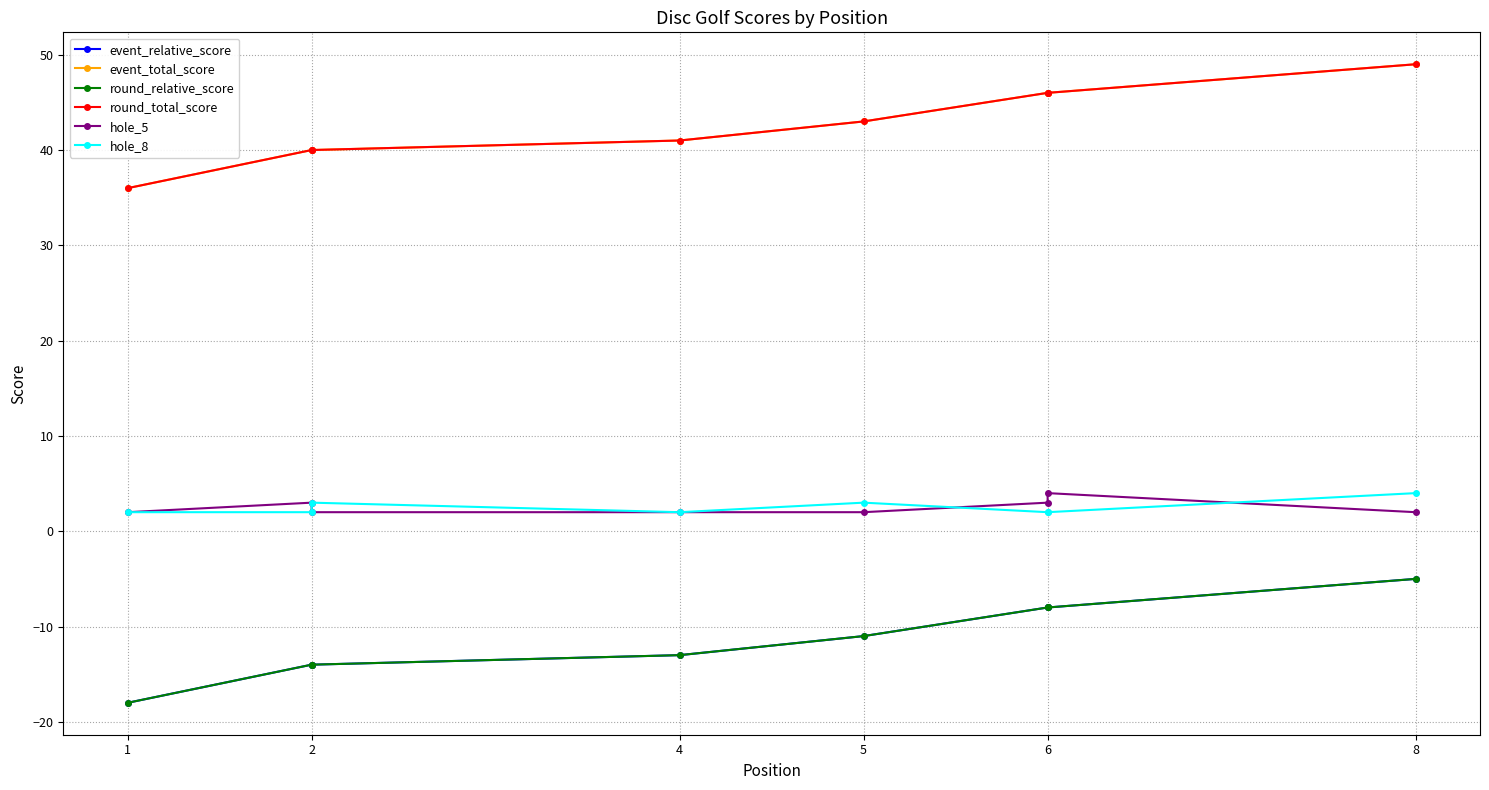

What is the difference between the second highest and minimum values in the round_total_score series?

10